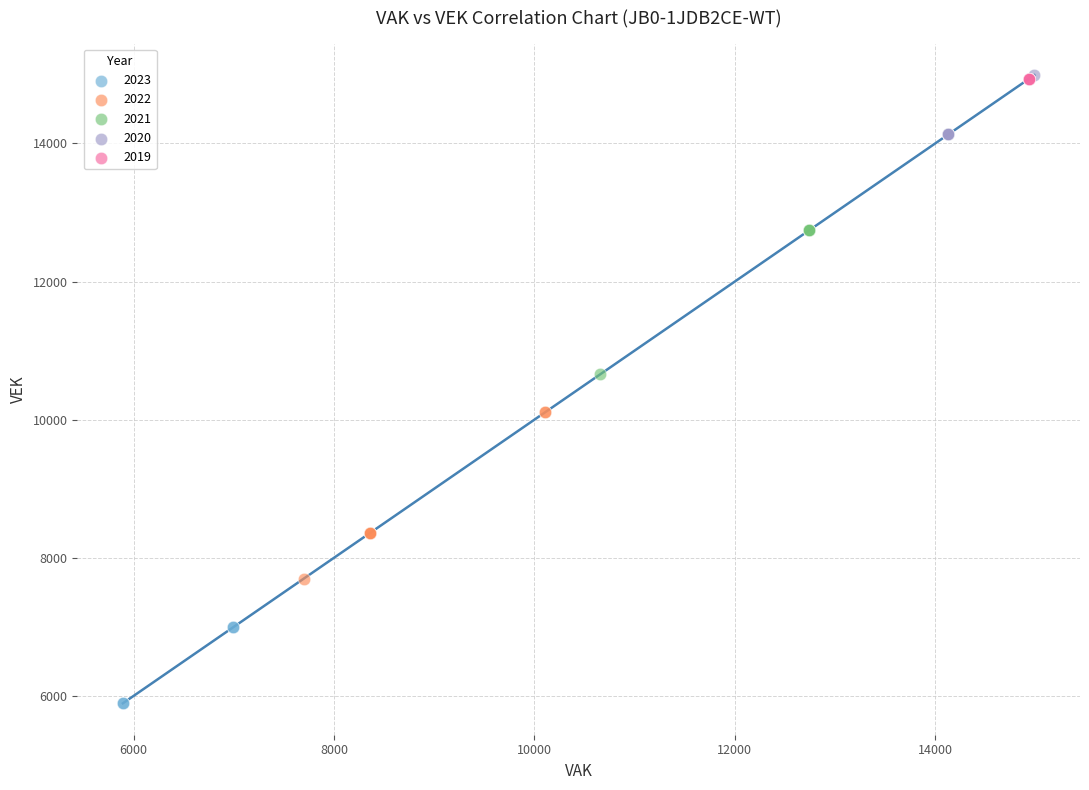

Which series contains the lowest Y value?

2023